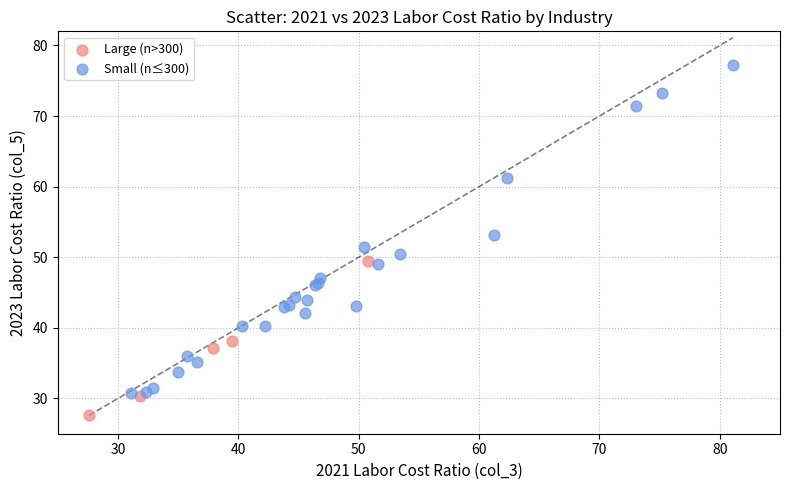

Which series reaches the maximum Y coordinate?

Small (n≤300)